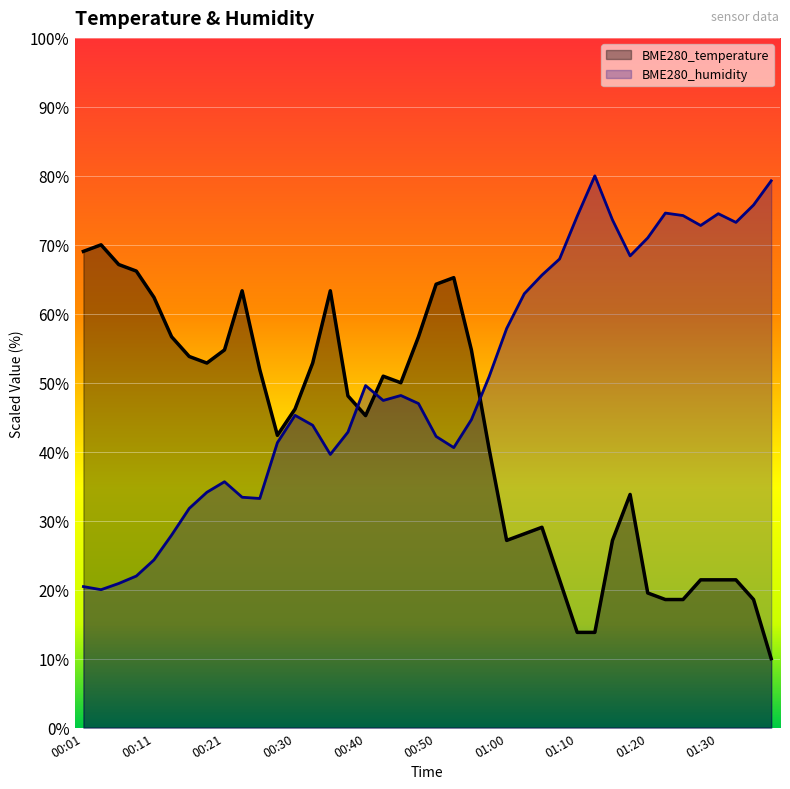

What is the difference between the highest and lowest values at 00:21?

19.1